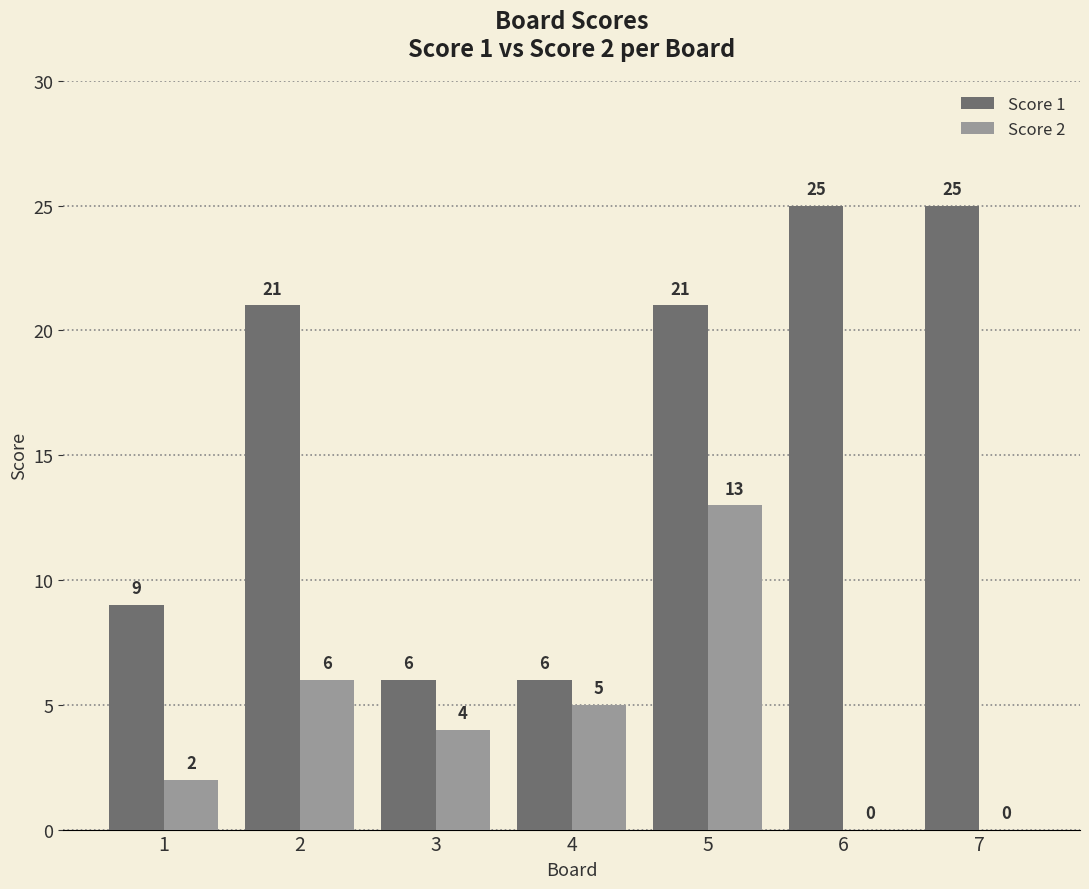

What is the spread (max minus min) of values at 5?

8